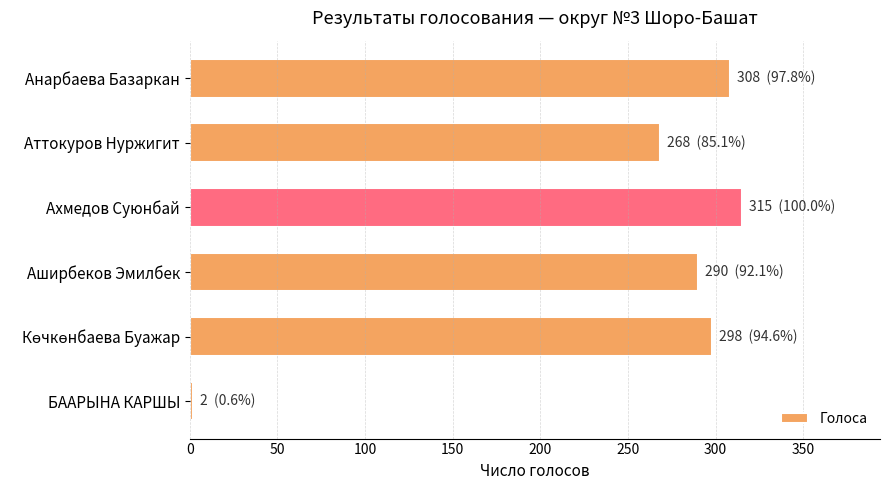

Reading top to bottom, transcribe all the data shown in this chart.

308	268	315	290	298	2